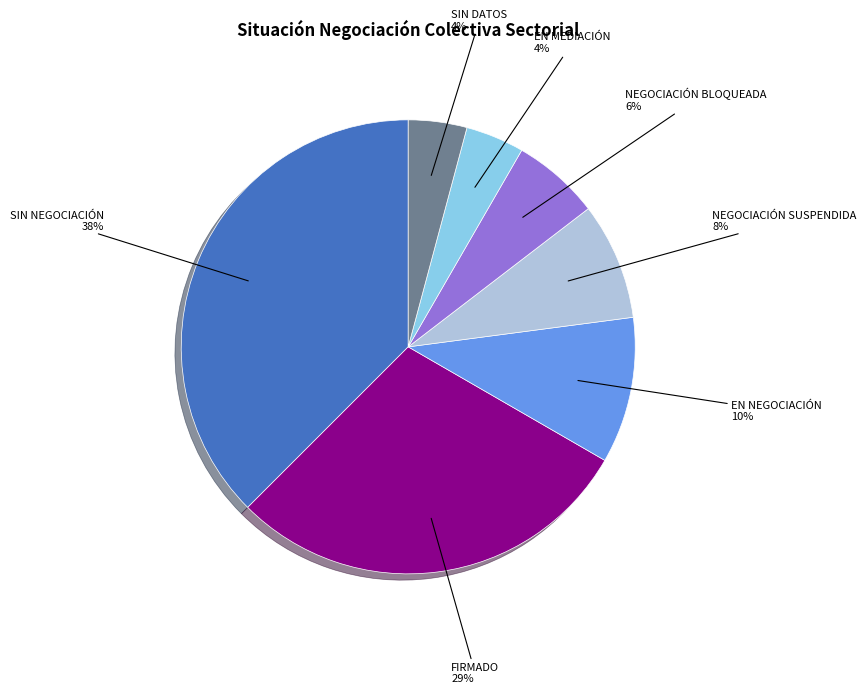

To the nearest percent, what is the average slice percentage?

14%